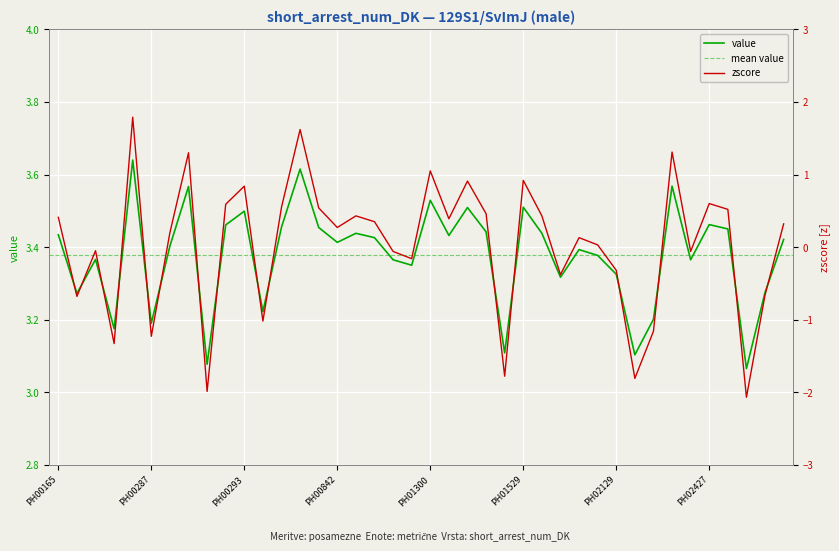

Which series has the largest total across all categories?

value